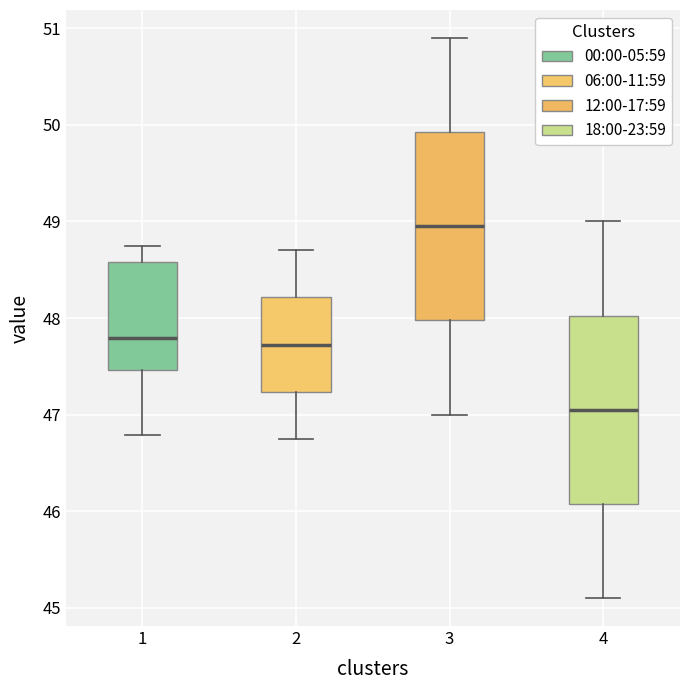

Where does the upper whisker of the box at x = 4 end on the y-axis? The values are not printed on the chart, so give them approximately, as read against the axis.

49.0